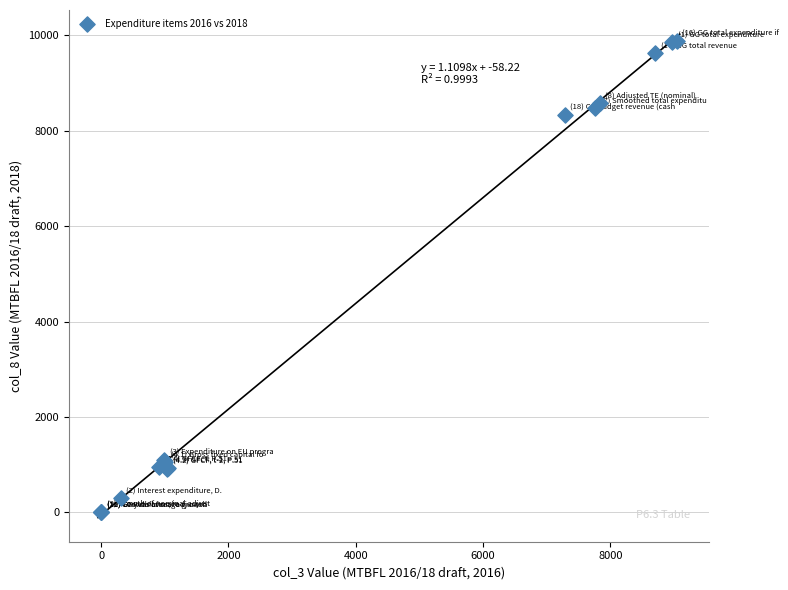

What Y value in the scatter plot is closest to 4945?

8335.7